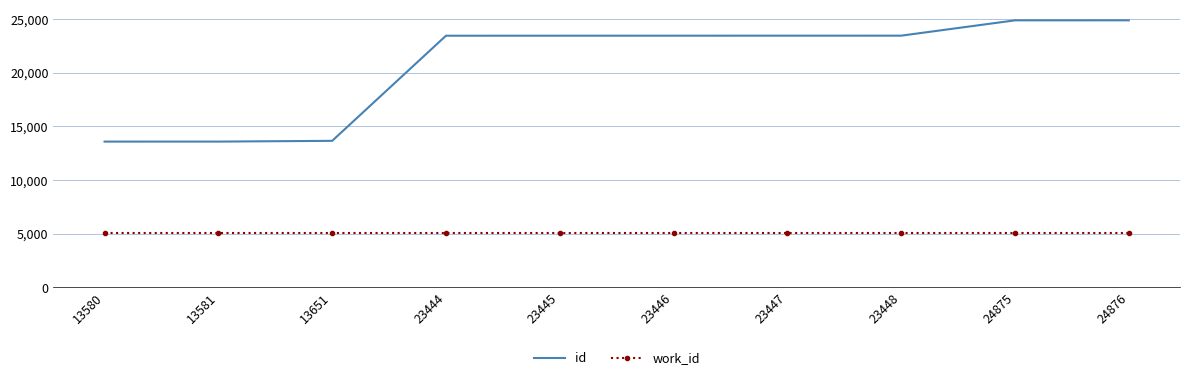

Which series has the largest total across all categories?

id